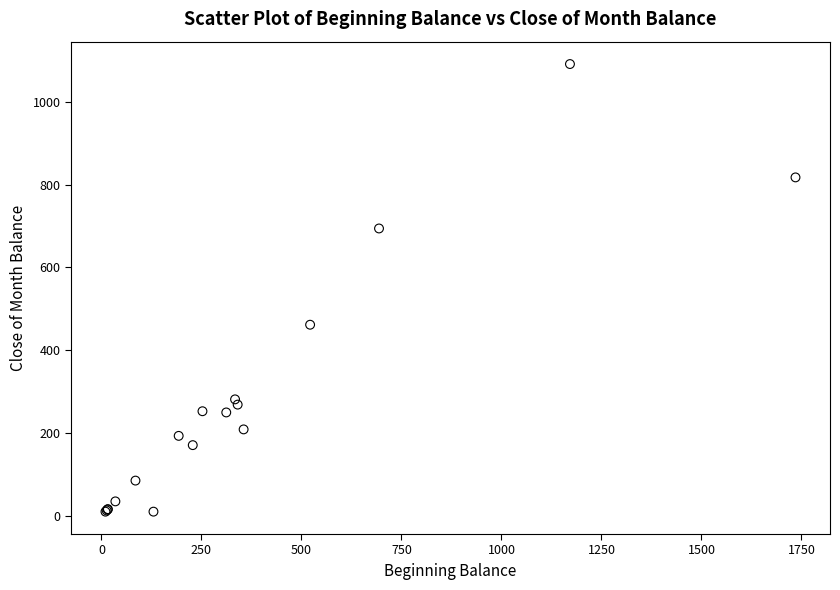

What Y value in the scatter plot is closest to 550?

461.4